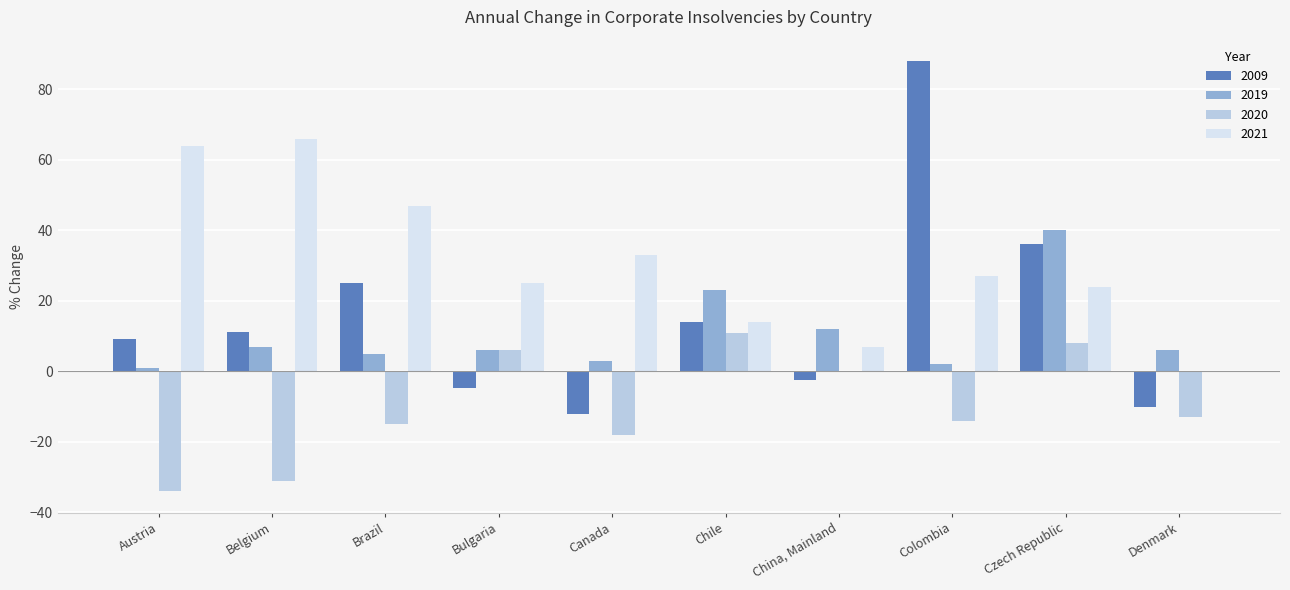

At which label does 2019 reach its peak?

Czech Republic